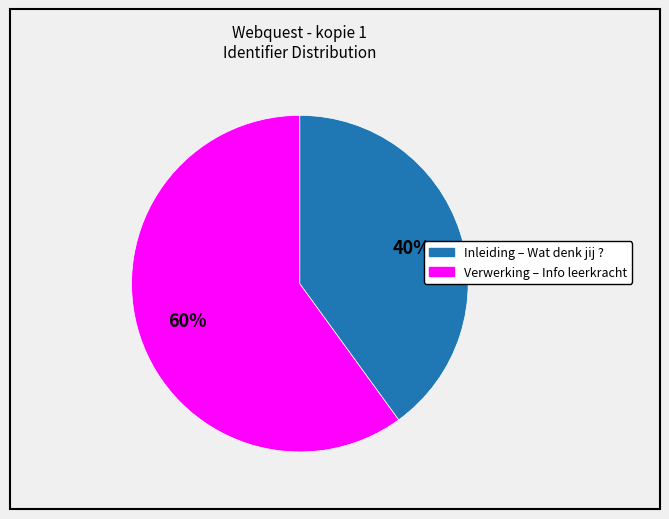

Does any single category account for the majority?

Yes